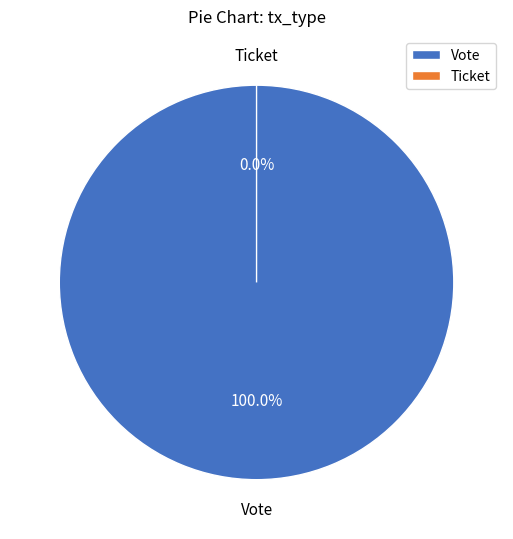

How many slices are in this pie chart?

2